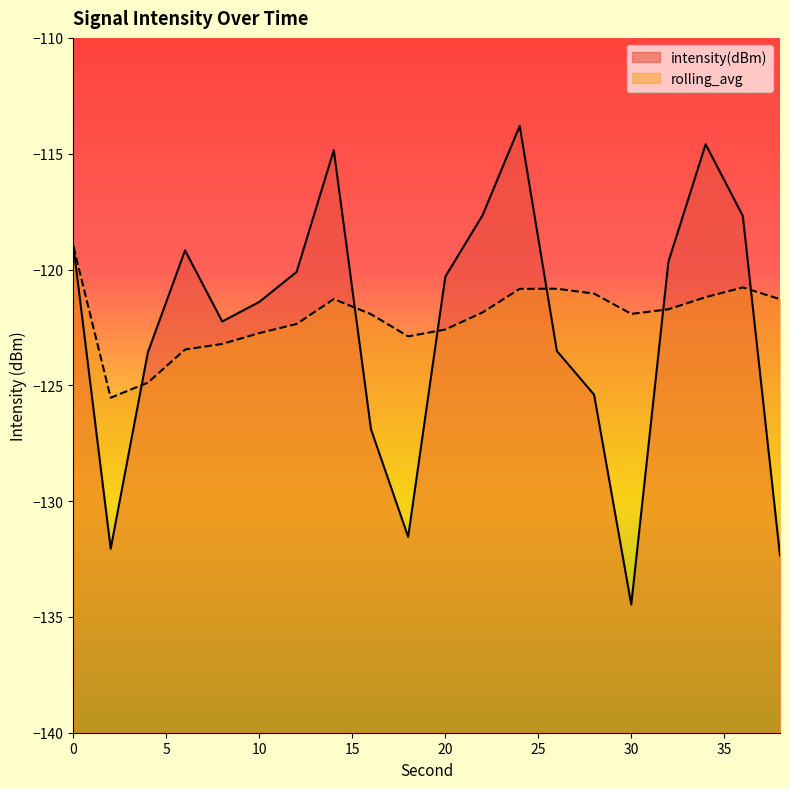

In rolling_avg, how many points are lower than both neighbors (excluding endpoints)?

3